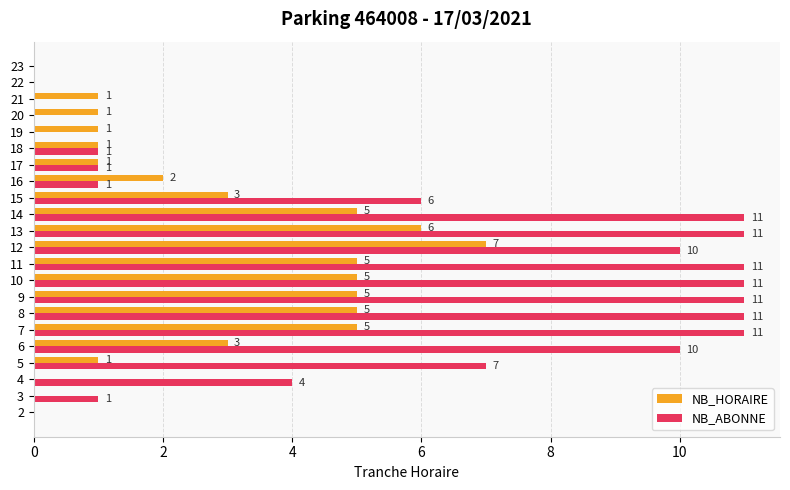

Which series has the widest spread of values?

NB_ABONNE